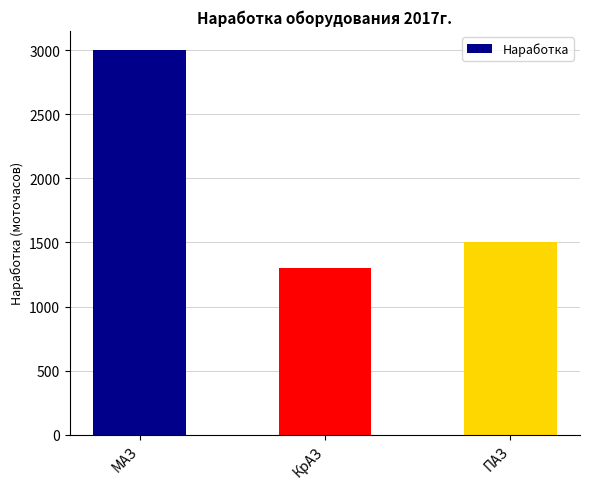

The value at МАЗ is 4694.7. True or false?

False